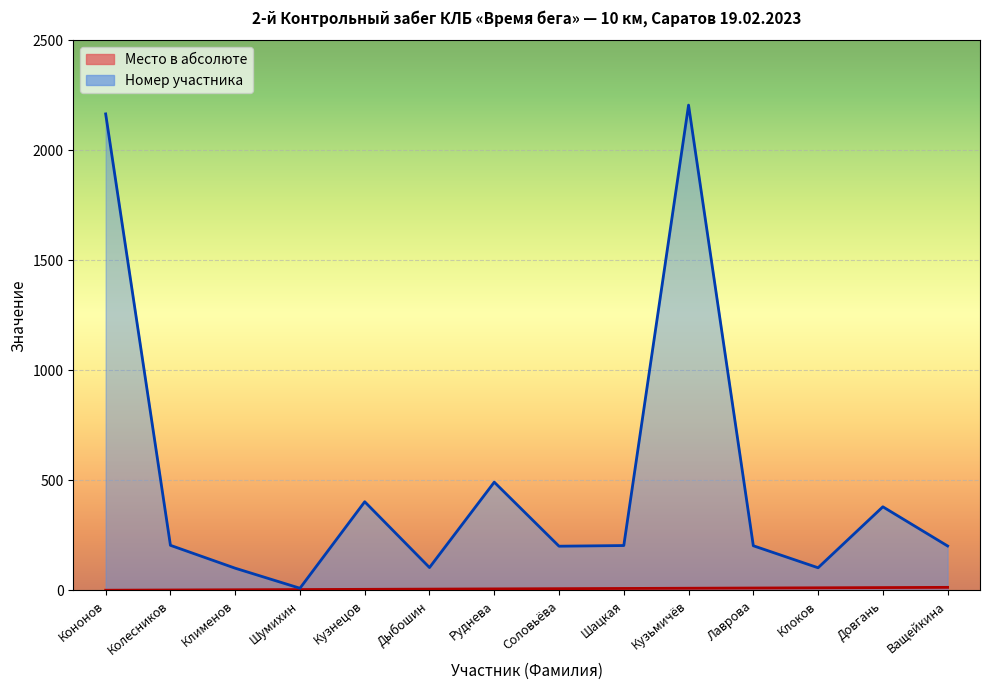

What is the average value of the Номер участника series?

498